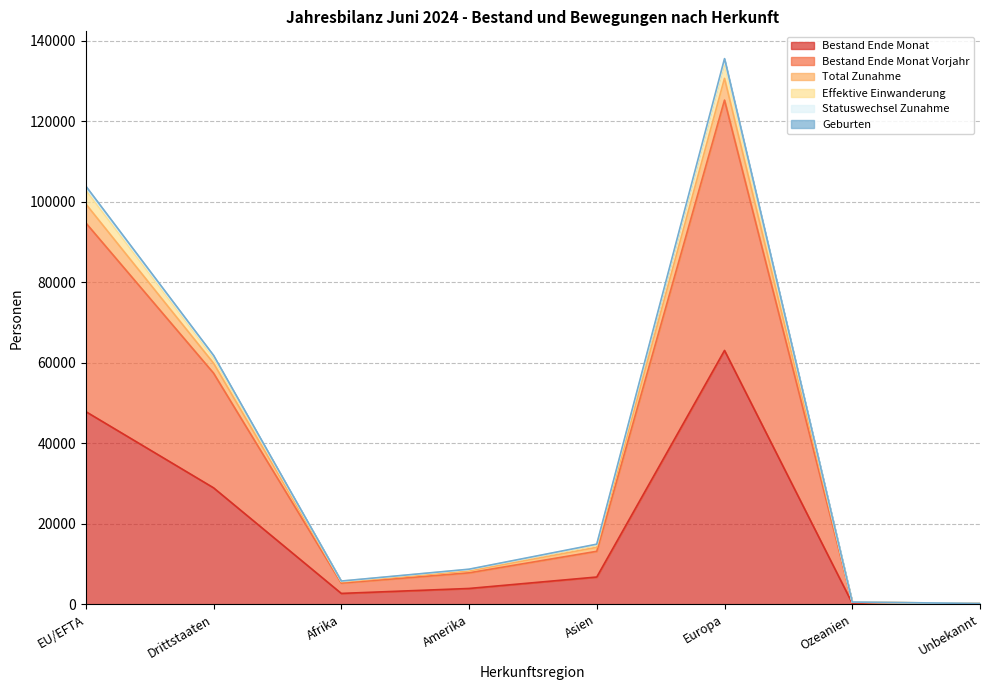

What is the maximum value for Bestand Ende Monat?

63064